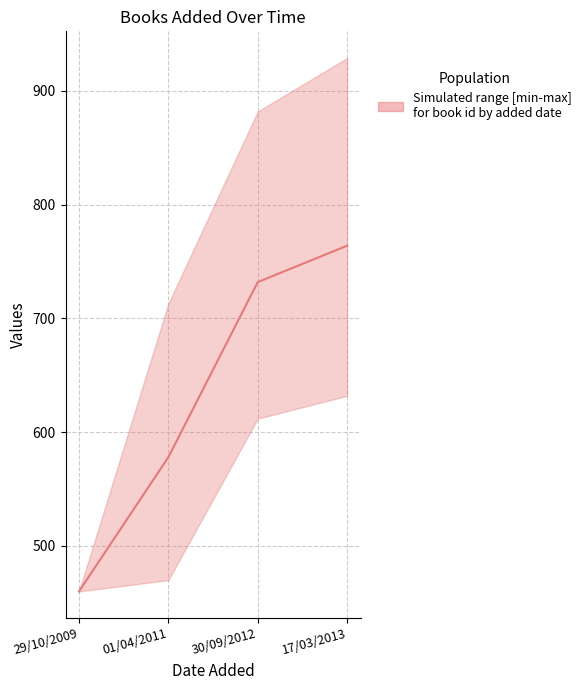

What is the difference between the values at 17/03/2013 and 30/09/2012?

32